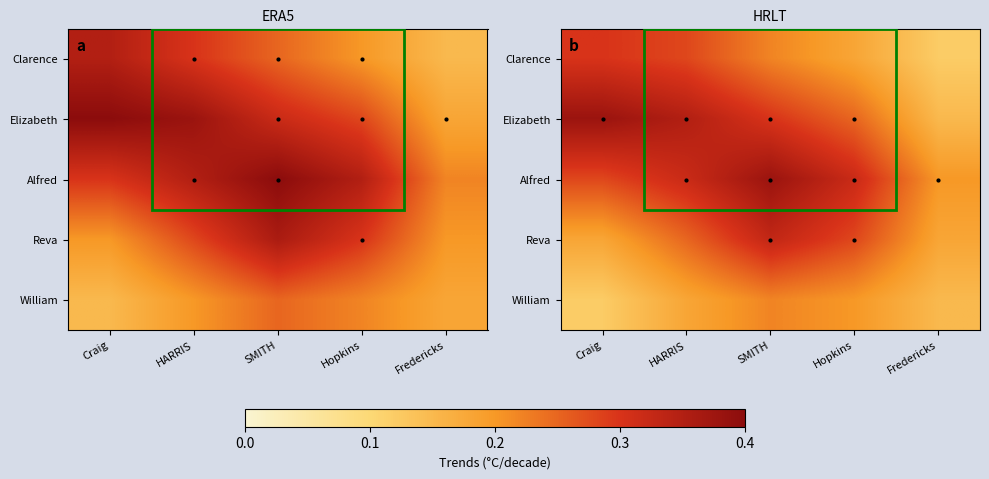

How many categories are shown in the chart?

5